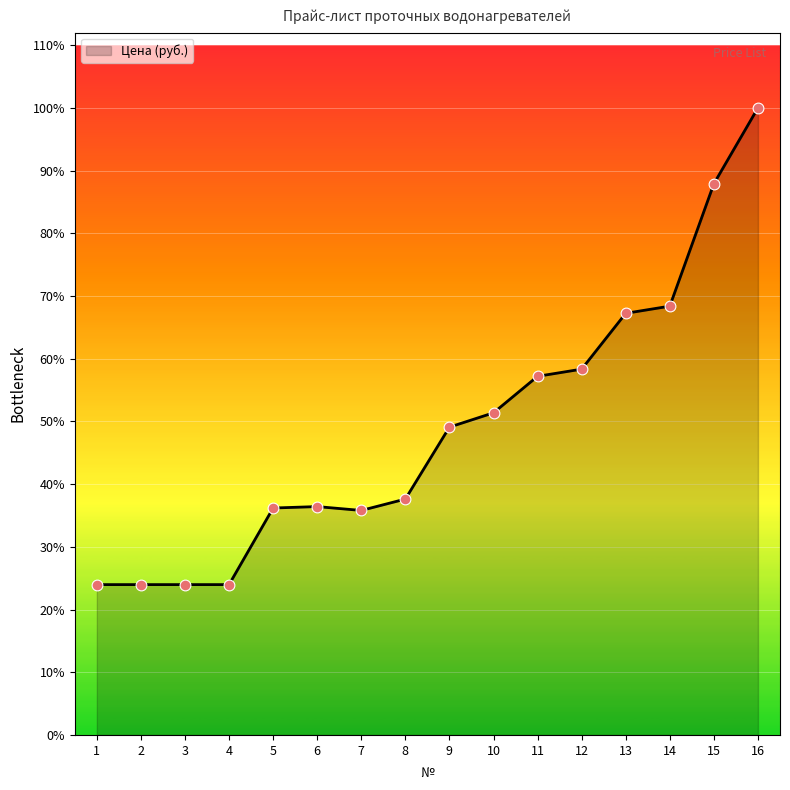

What is the change in value from 10 to 14?

+14900